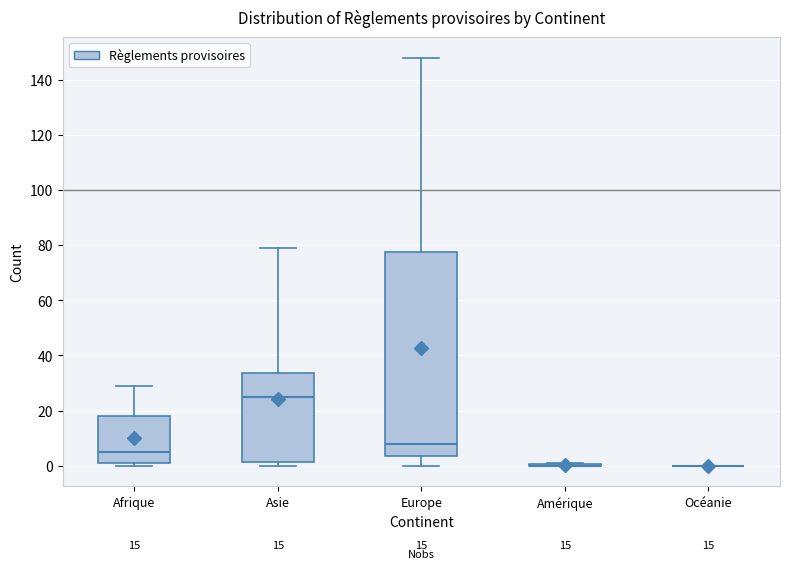

Which box is the tallest, from its lower edge to its upper edge?

Europe